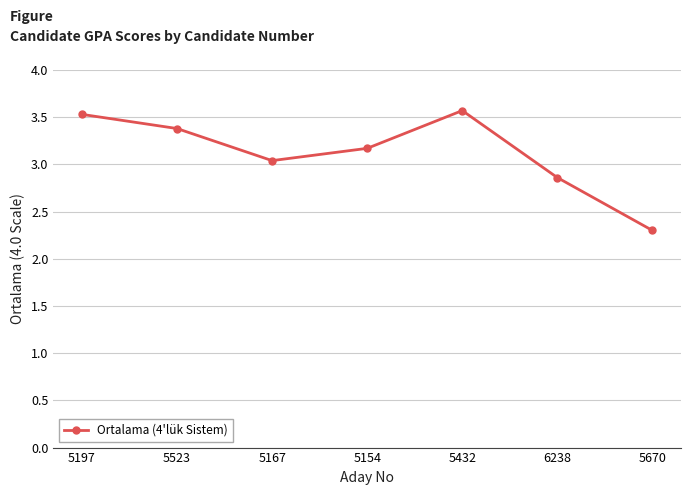

How many lines are shown in the chart?

1